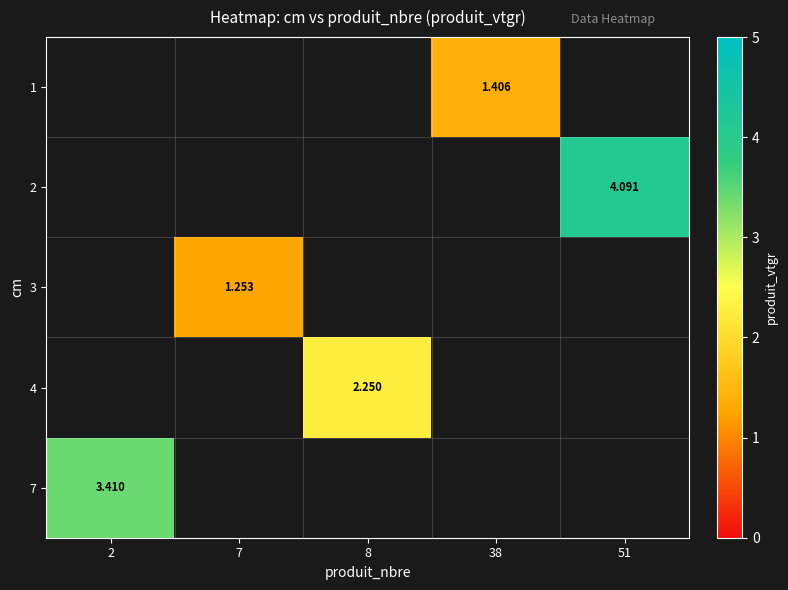

List the labels in order of 4 value, smallest first.

2, 7, 8, 38, 51